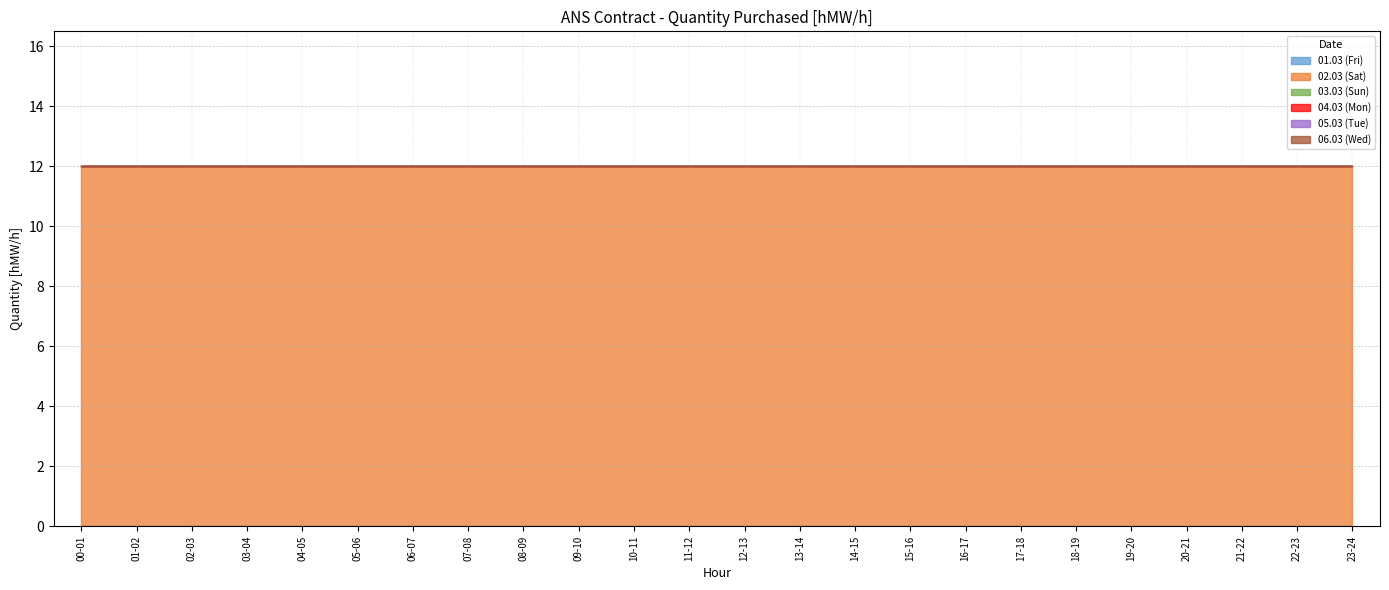

Which series has the largest total across all categories?

02.03 (Sat)